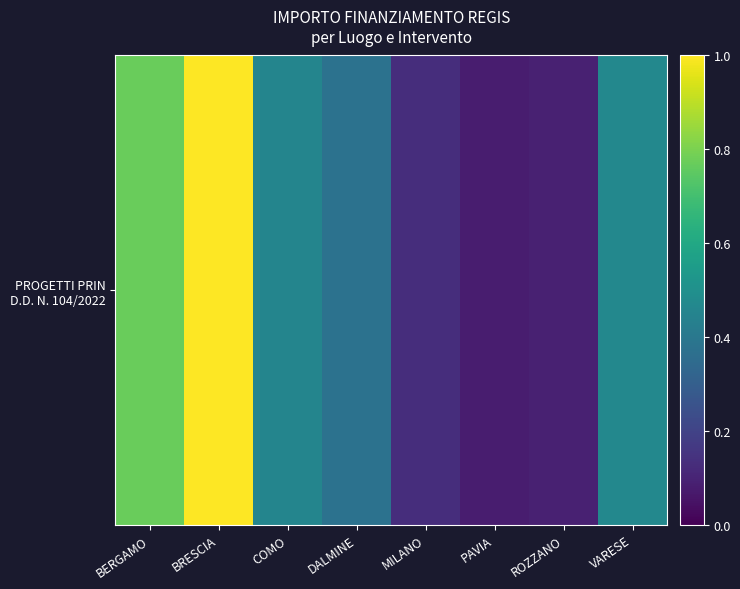

What is the smallest value displayed?

0.1